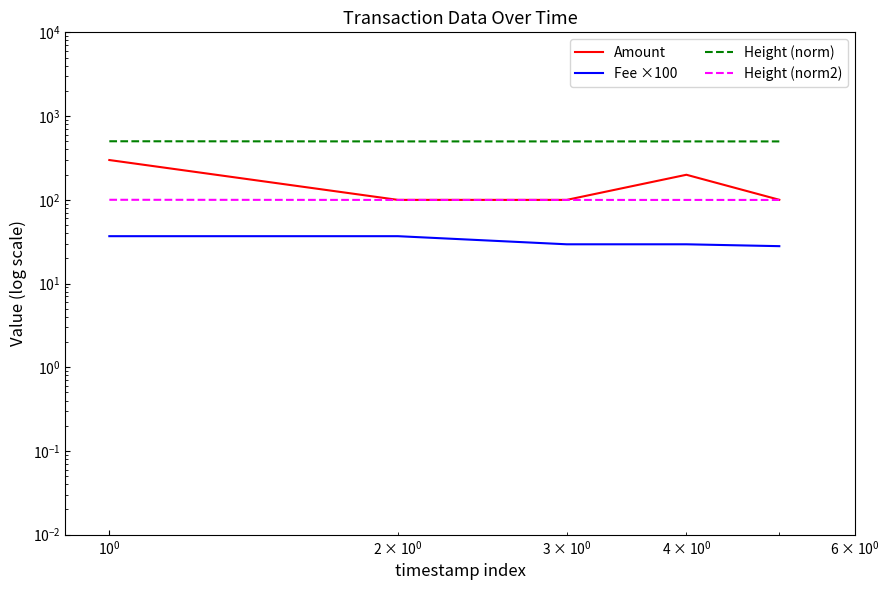

Reading right to left, transcribe all the data shown in this chart.

Amount: 100.0	199.0	99.7	99.8	298.4
Fee ×100: 27.9	29.4	29.4	36.8	36.8
Height (norm): 497.8	498.0	498.0	498.0	500.0
Height (norm2): 99.6	99.6	99.6	99.6	100.0